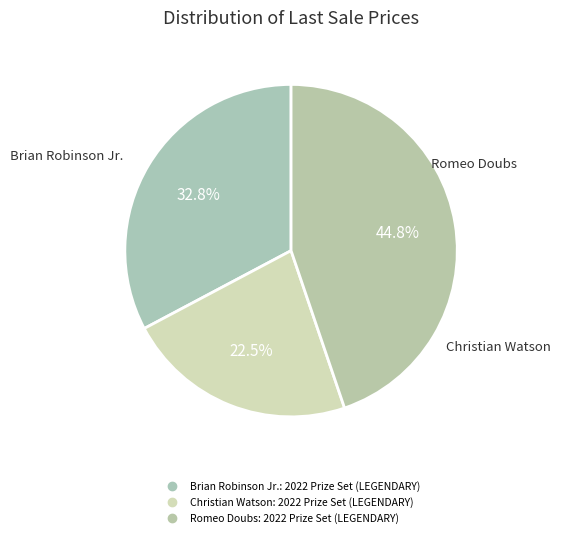

To the nearest percent, what is the combined percentage of Brian Robinson Jr.: 2022 Prize Set (LEGENDARY) and Christian Watson: 2022 Prize Set (LEGENDARY)?

55%